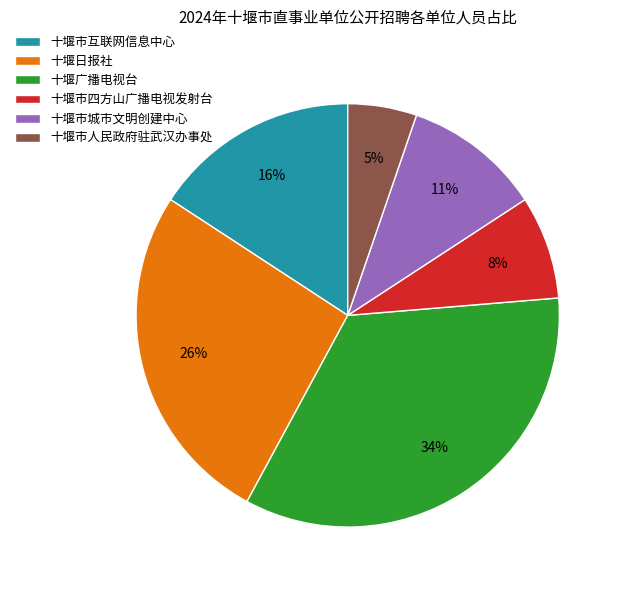

Rank the categories by value from lowest to highest.

十堰市人民政府驻武汉办事处, 十堰市四方山广播电视发射台, 十堰市城市文明创建中心, 十堰市互联网信息中心, 十堰日报社, 十堰广播电视台